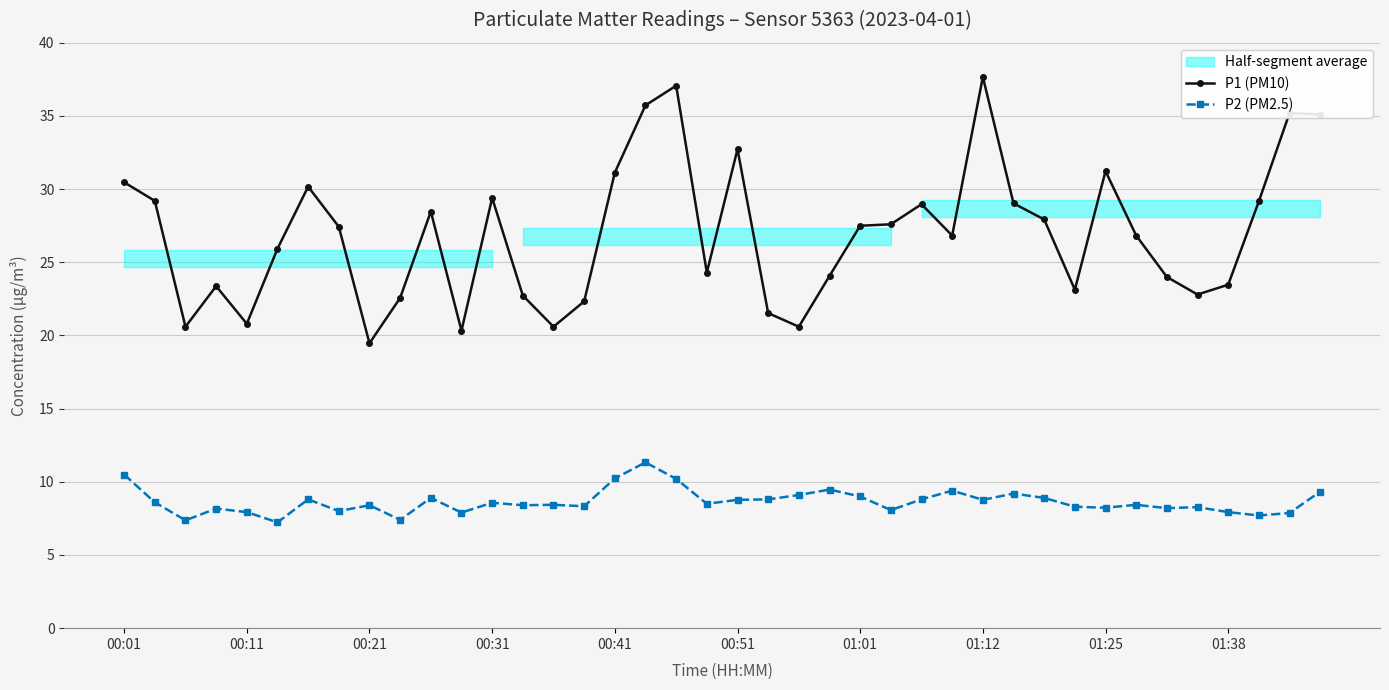

Is this an area chart (filled region under the line)?

No